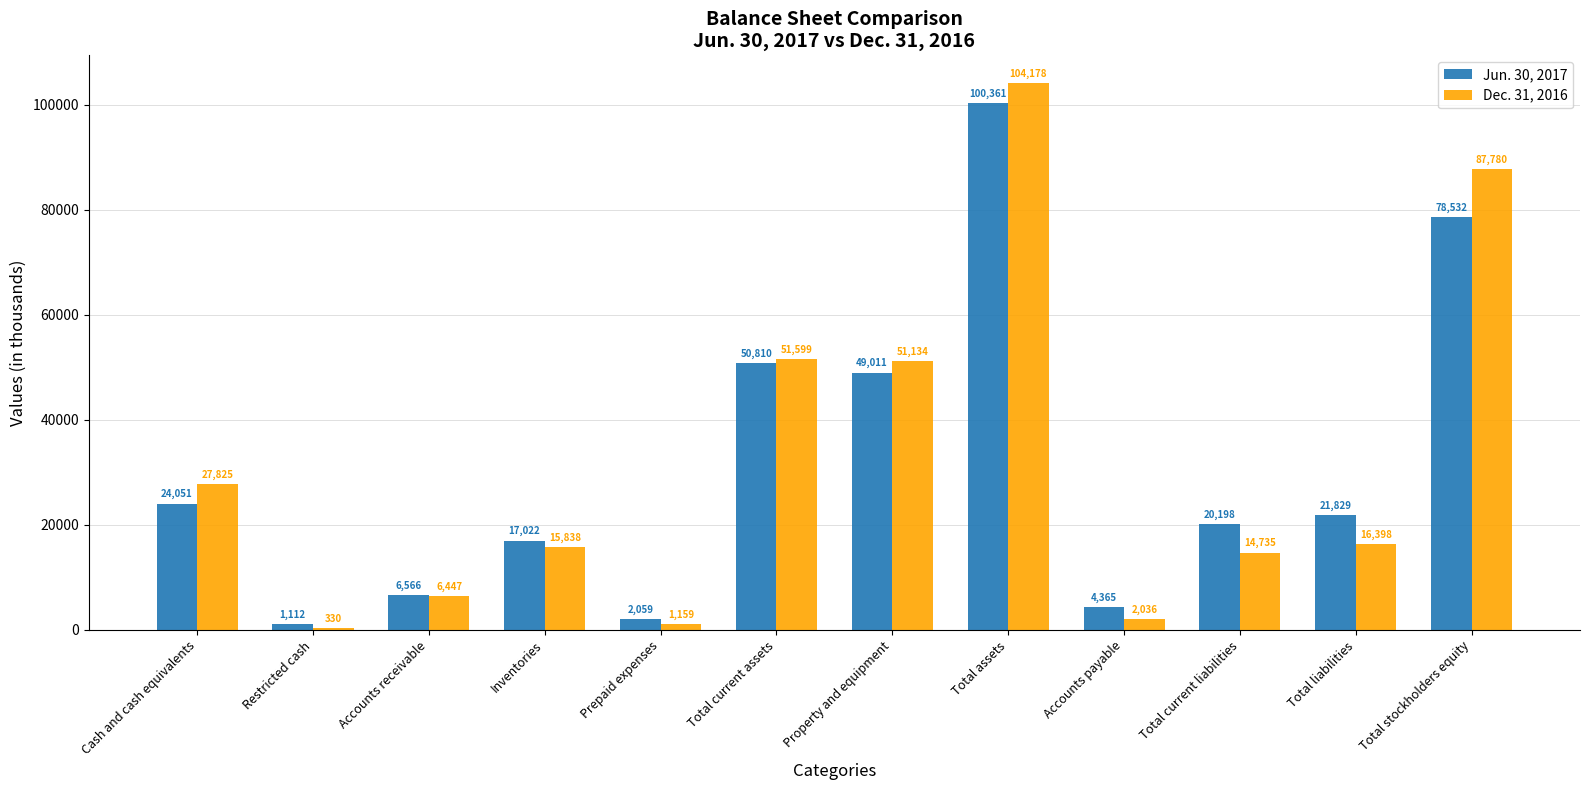

Read the Jun. 30, 2017 value at Property and equipment.

49011